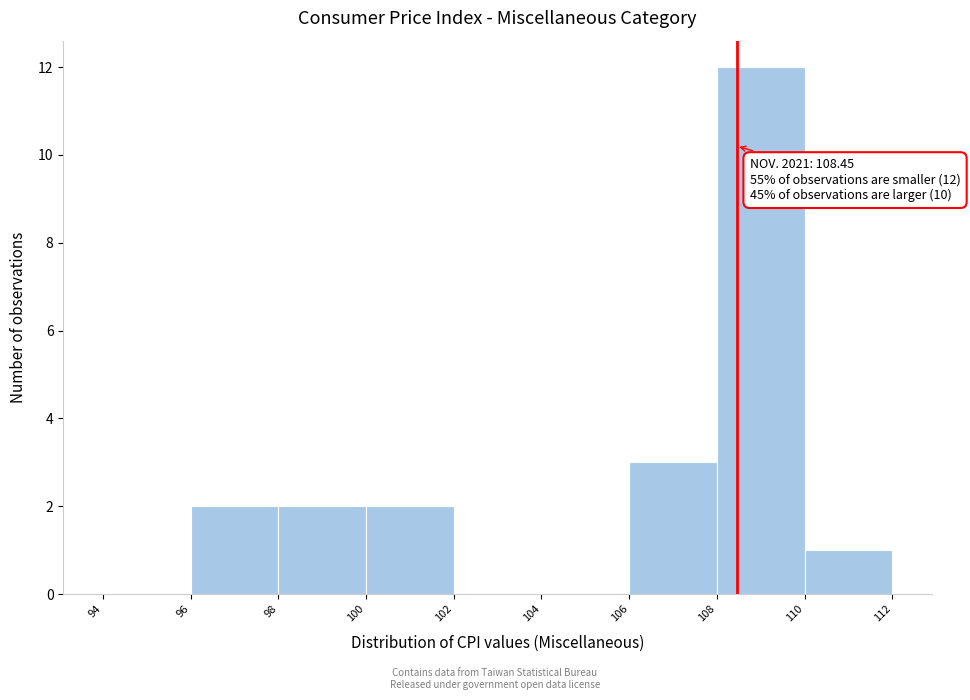

Which range on the x-axis has the tallest bar?

108 to 110